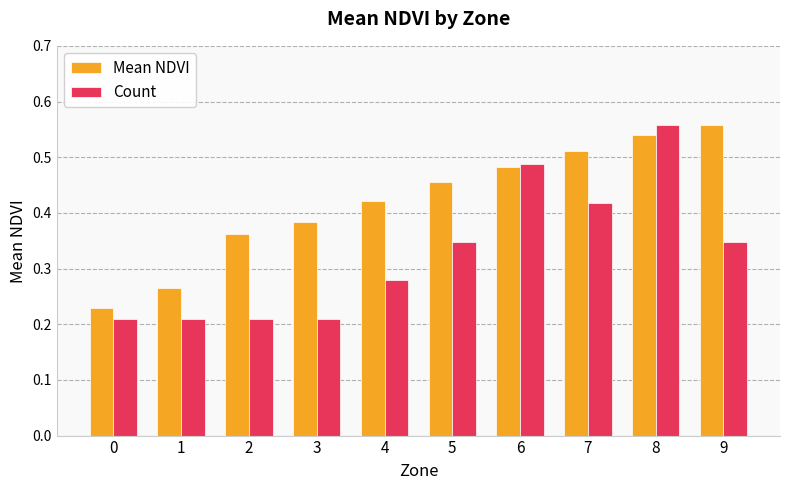

Does the chart contain any negative values?

No